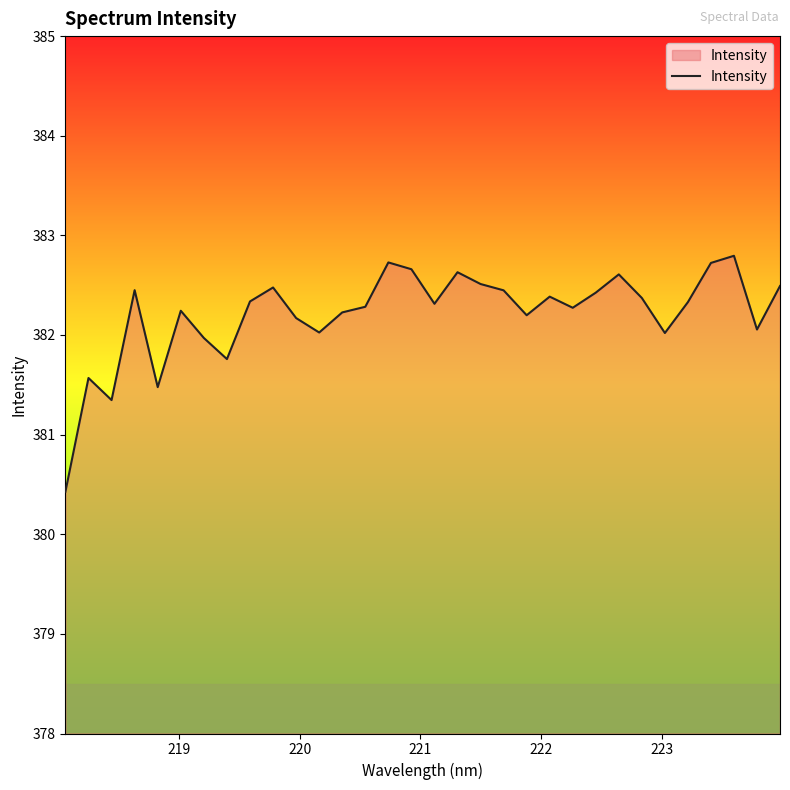

What is the maximum value shown in the chart?

382.8